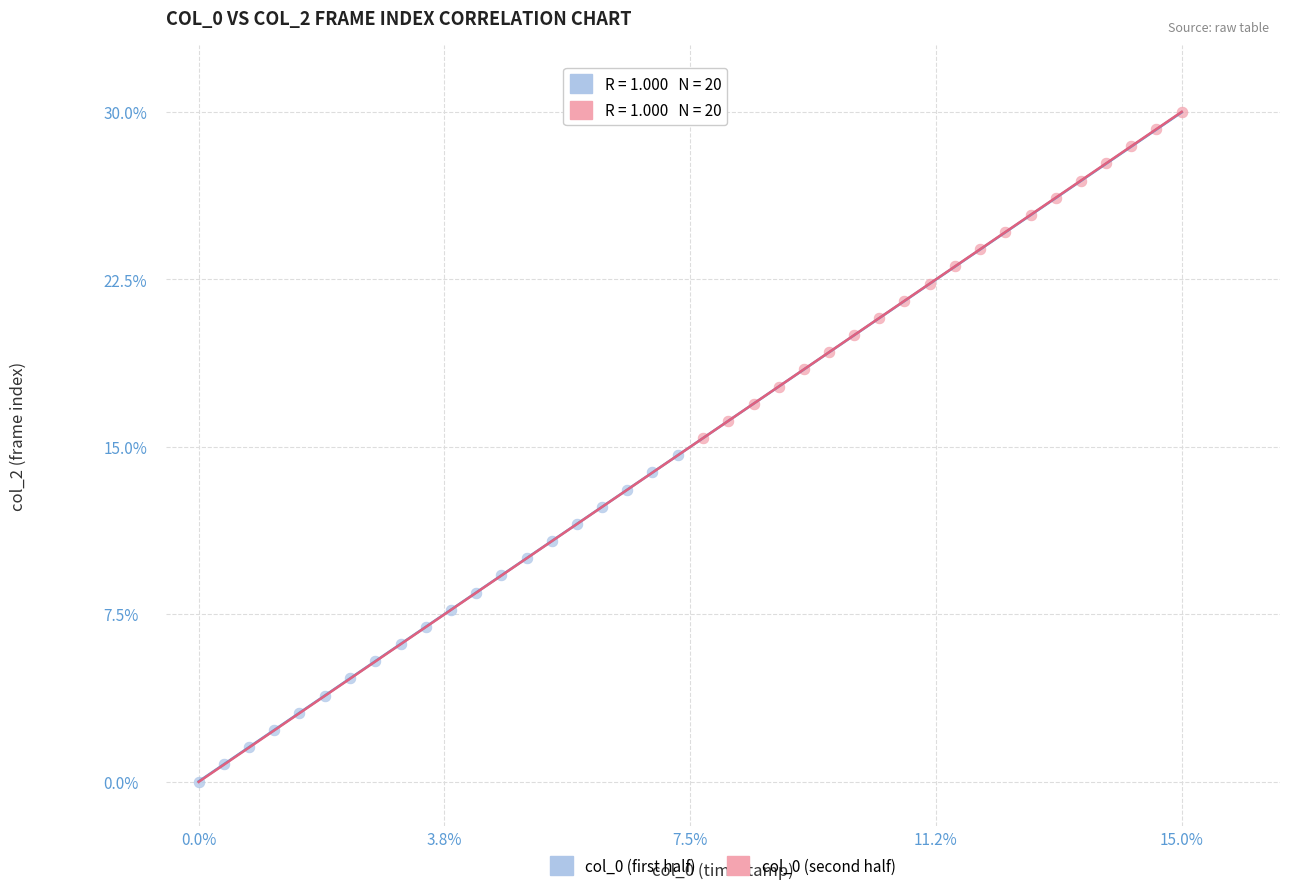

Which series contains the highest Y value?

col_0 (second half)